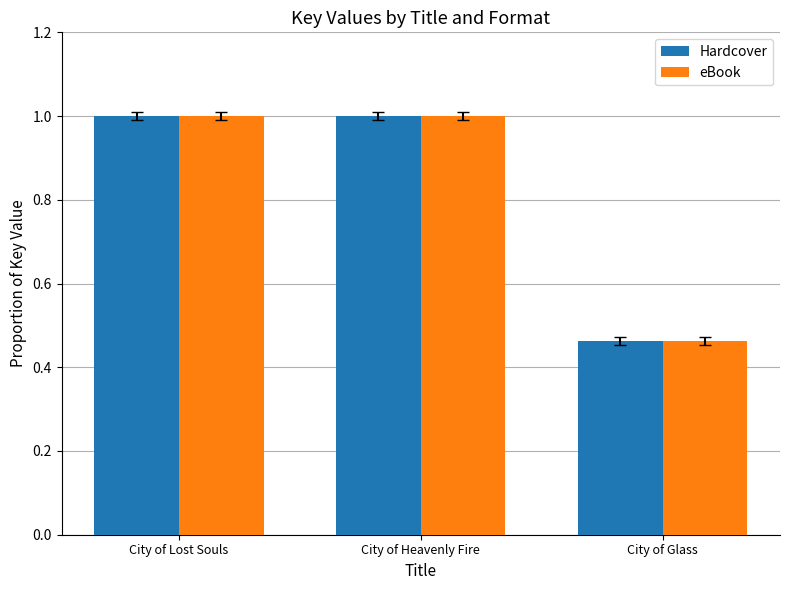

What is the total value across all series at City of Lost Souls?

2.0